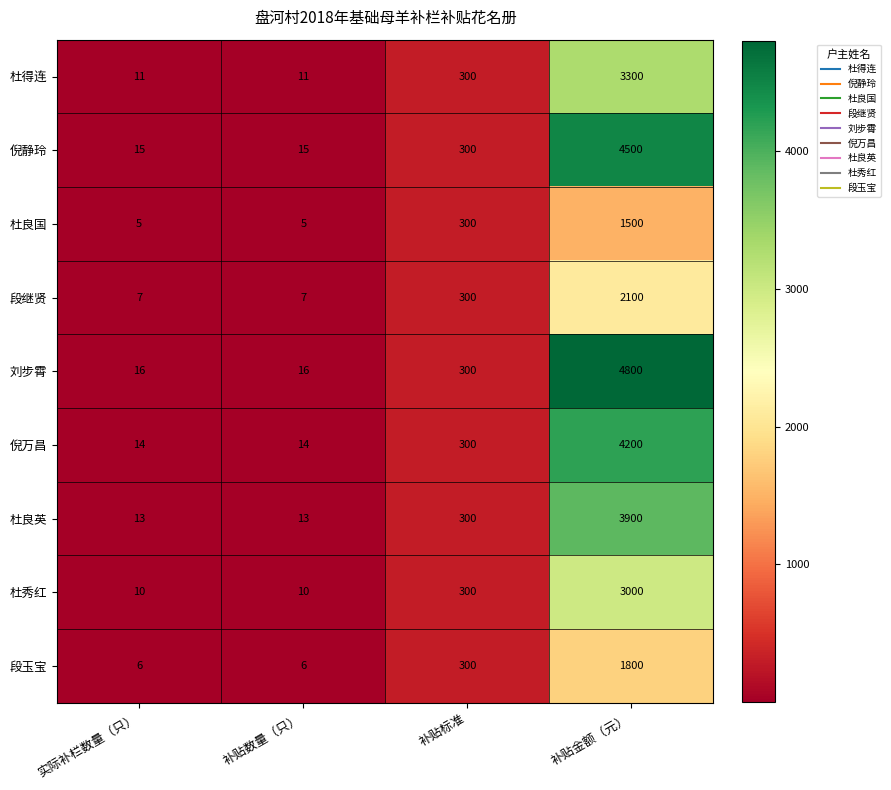

Which category has the highest value in the 倪静玲 series?

补贴金额（元）